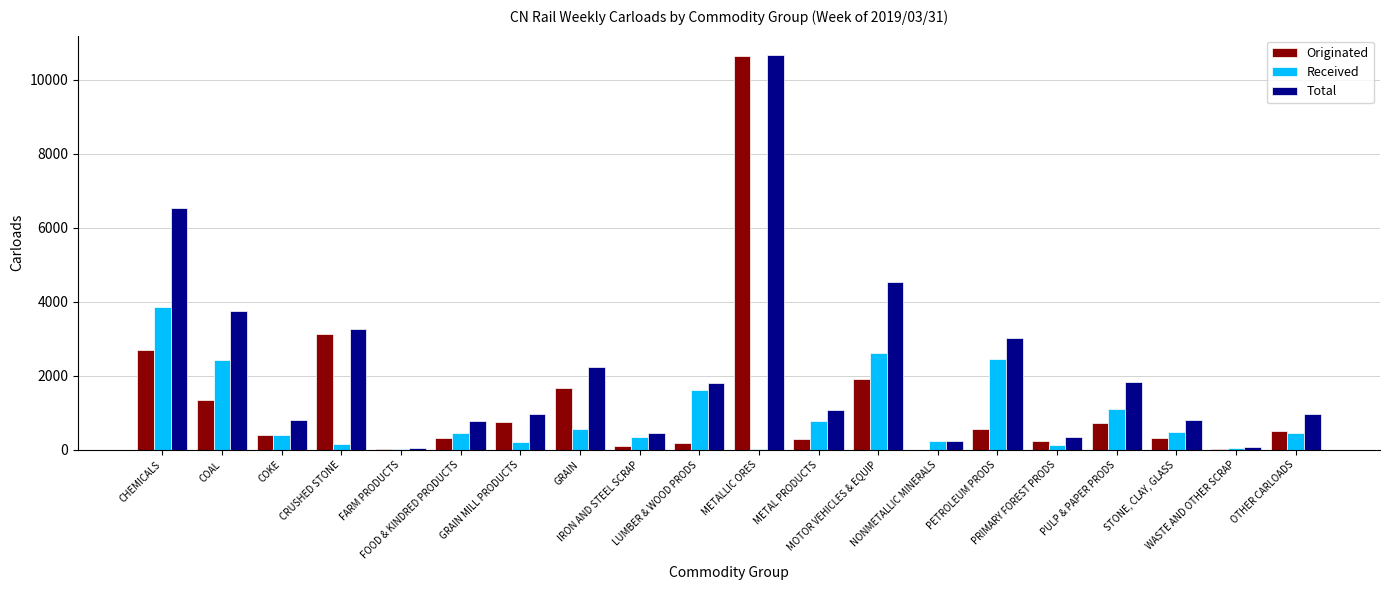

What is the average value of the Total series?

2208